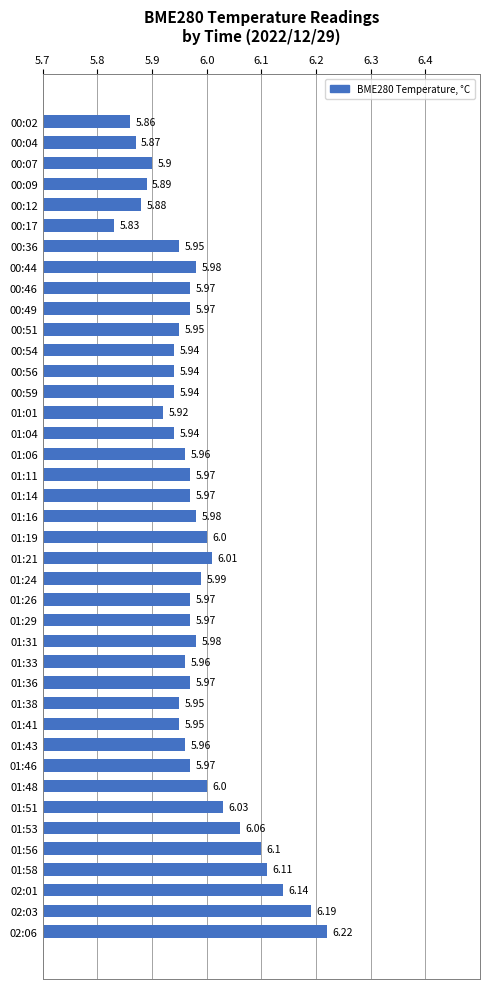

Does the chart contain any negative values?

No